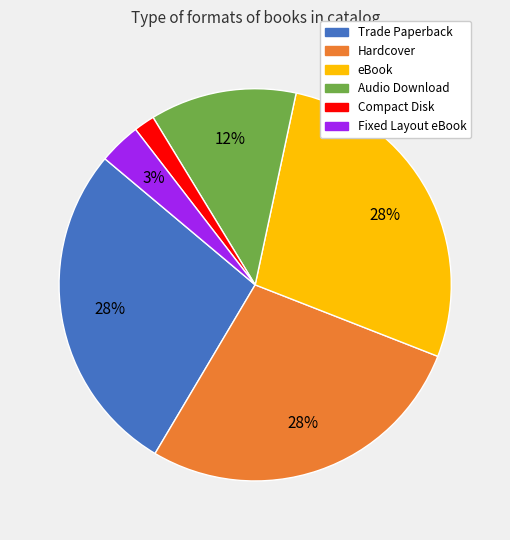

What percentage is the Audio Download slice, to the nearest percent?

12%